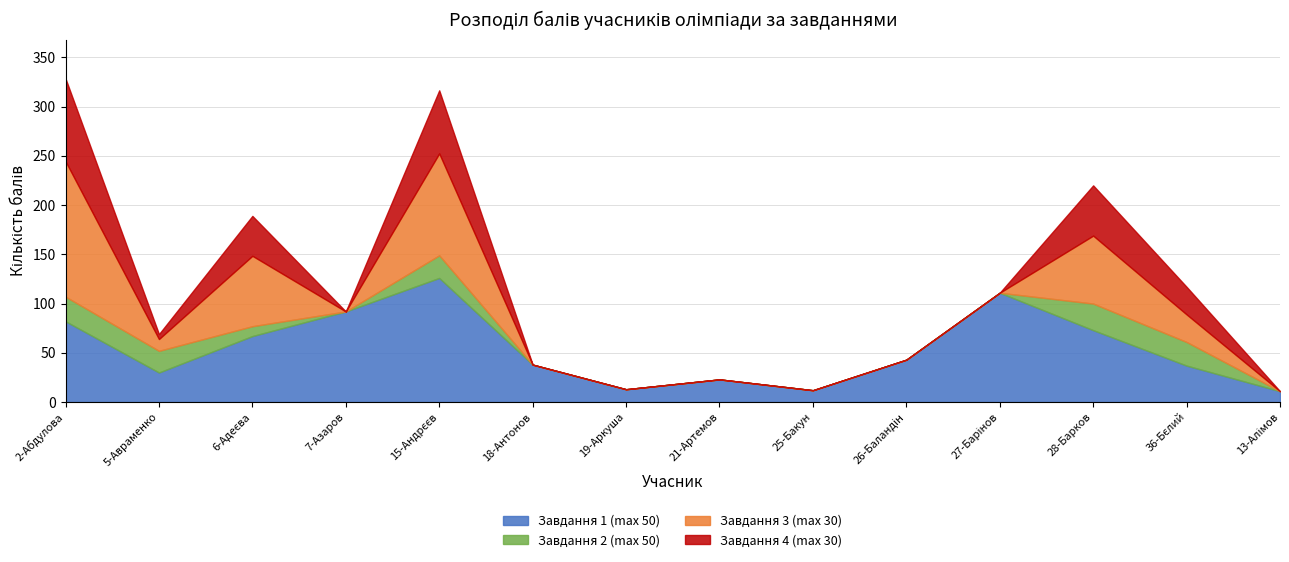

How many lines are shown in the chart?

4